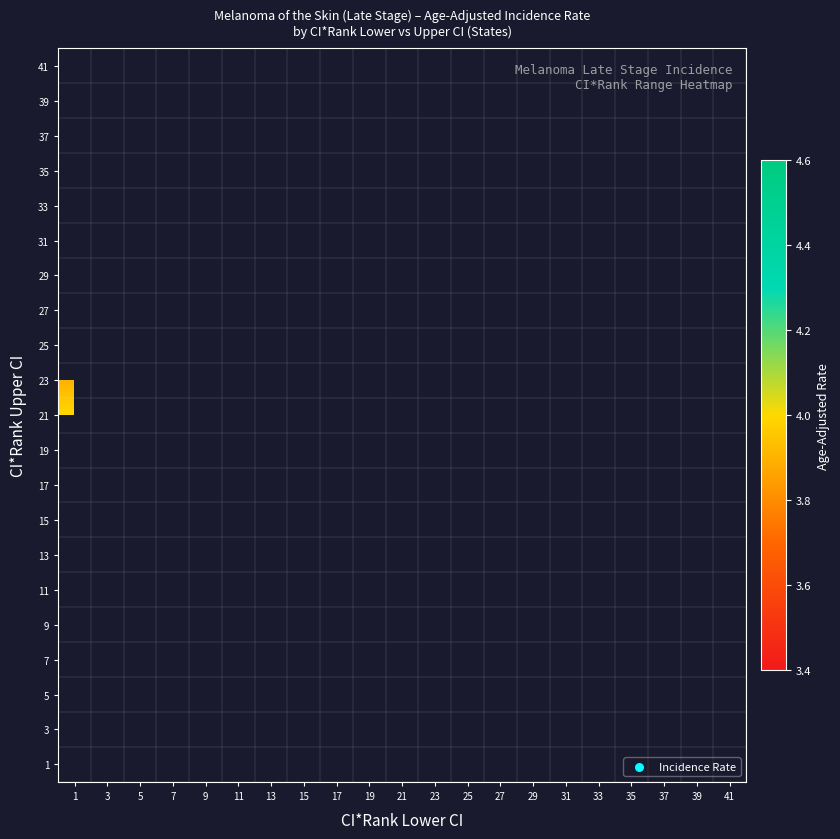

At which category does the chart reach its minimum across all series?

13